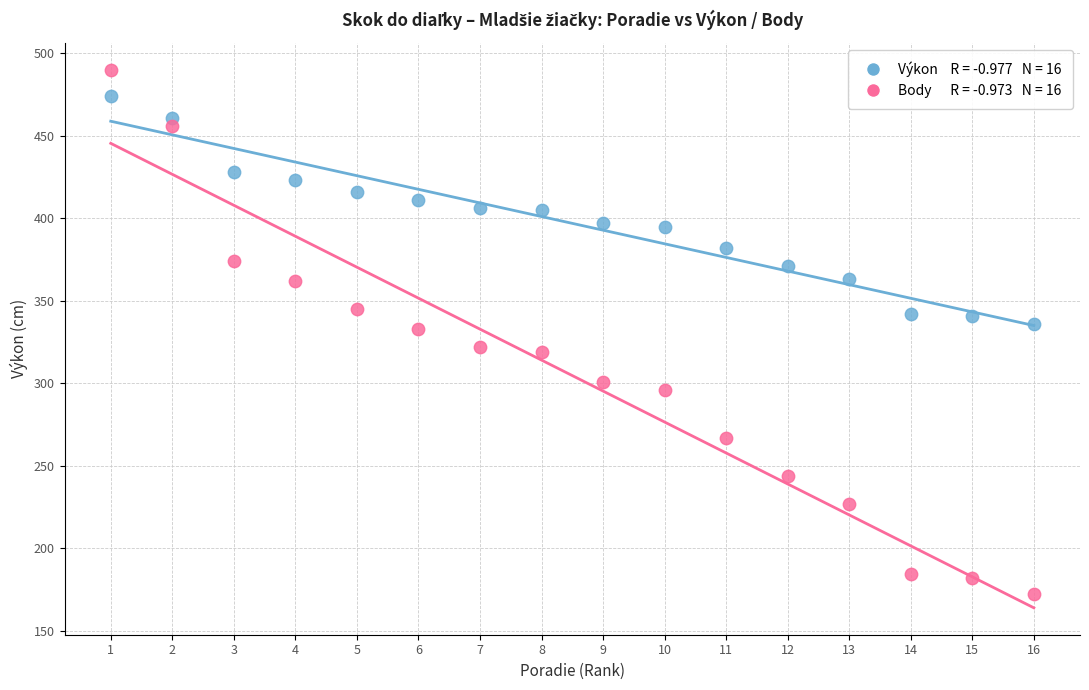

Across all data points, what is the range of Y values (max minus min)?

318